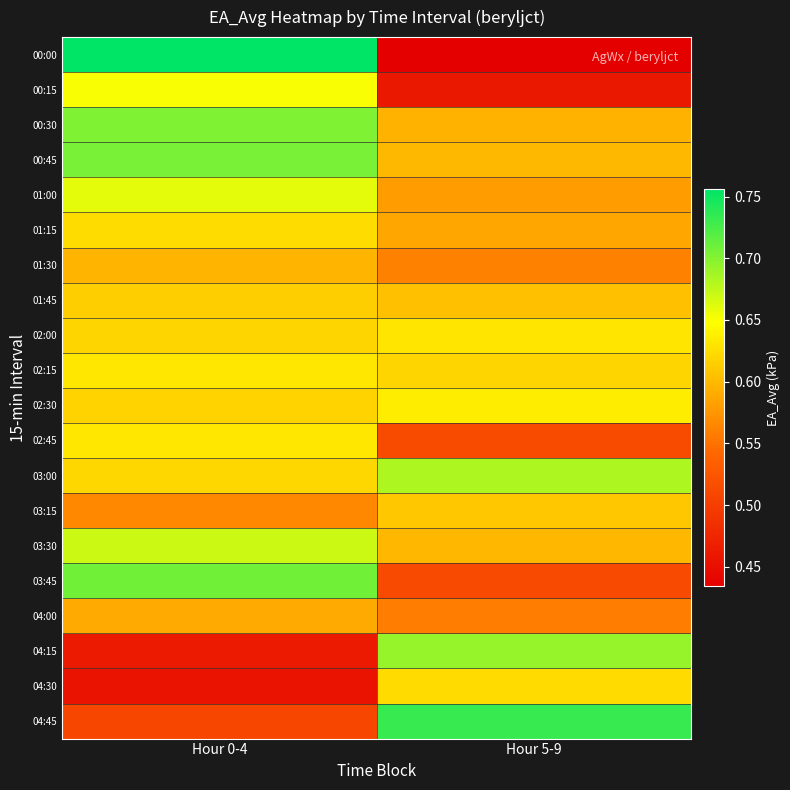

Reading left to right, list all the values displayed in this chart.

00:00: Hour 0-4=0.8	Hour 5-9=0.4
00:15: Hour 0-4=0.7	Hour 5-9=0.5
00:30: Hour 0-4=0.7	Hour 5-9=0.6
00:45: Hour 0-4=0.7	Hour 5-9=0.6
01:00: Hour 0-4=0.7	Hour 5-9=0.6
01:15: Hour 0-4=0.6	Hour 5-9=0.6
01:30: Hour 0-4=0.6	Hour 5-9=0.6
01:45: Hour 0-4=0.6	Hour 5-9=0.6
02:00: Hour 0-4=0.6	Hour 5-9=0.6
02:15: Hour 0-4=0.6	Hour 5-9=0.6
02:30: Hour 0-4=0.6	Hour 5-9=0.6
02:45: Hour 0-4=0.6	Hour 5-9=0.5
03:00: Hour 0-4=0.6	Hour 5-9=0.7
03:15: Hour 0-4=0.6	Hour 5-9=0.6
03:30: Hour 0-4=0.7	Hour 5-9=0.6
03:45: Hour 0-4=0.7	Hour 5-9=0.5
04:00: Hour 0-4=0.6	Hour 5-9=0.6
04:15: Hour 0-4=0.5	Hour 5-9=0.7
04:30: Hour 0-4=0.5	Hour 5-9=0.6
04:45: Hour 0-4=0.5	Hour 5-9=0.7